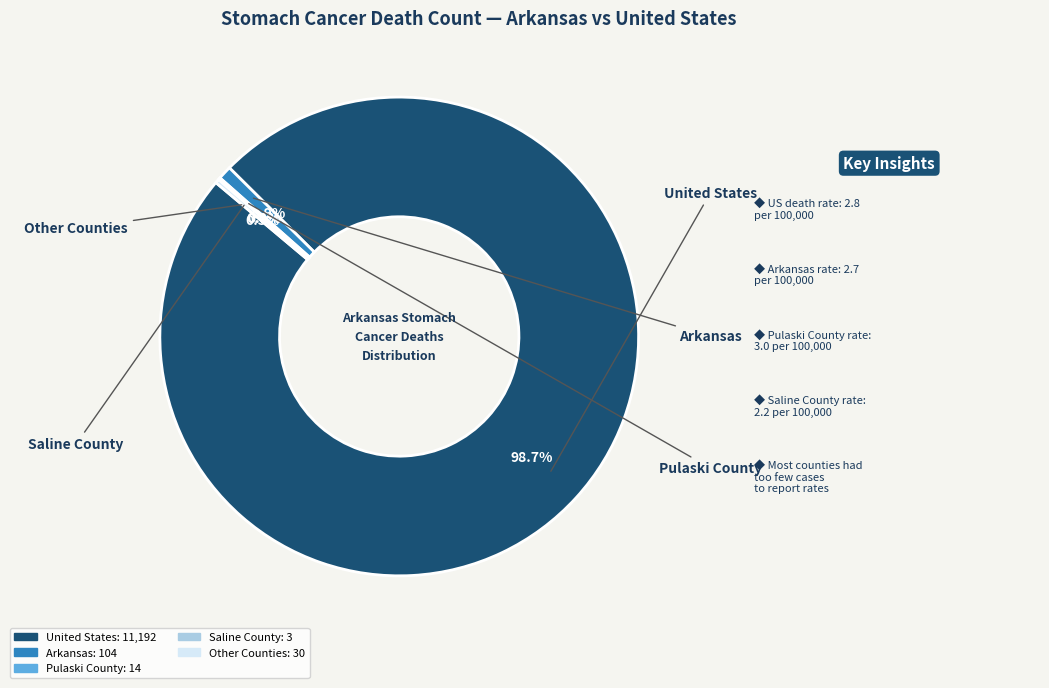

Combined, what portion of the pie is Arkansas and United States?

99.6%